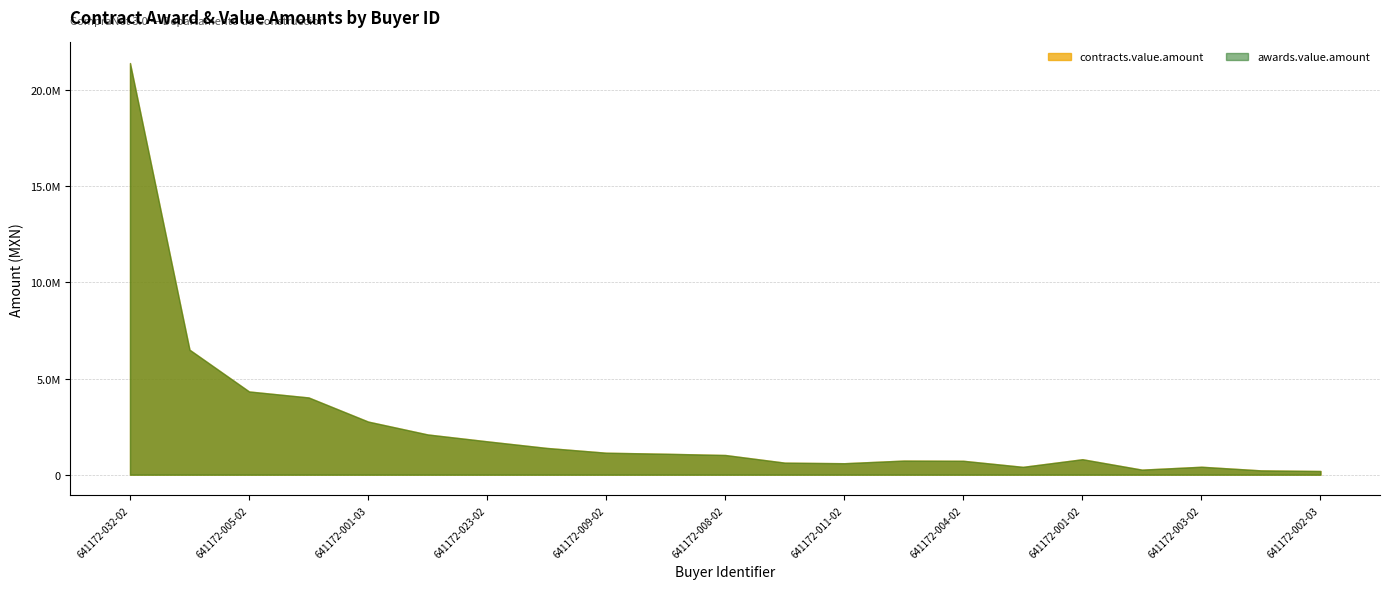

What is the total value across all series at 641172-038-02?

4187000.0